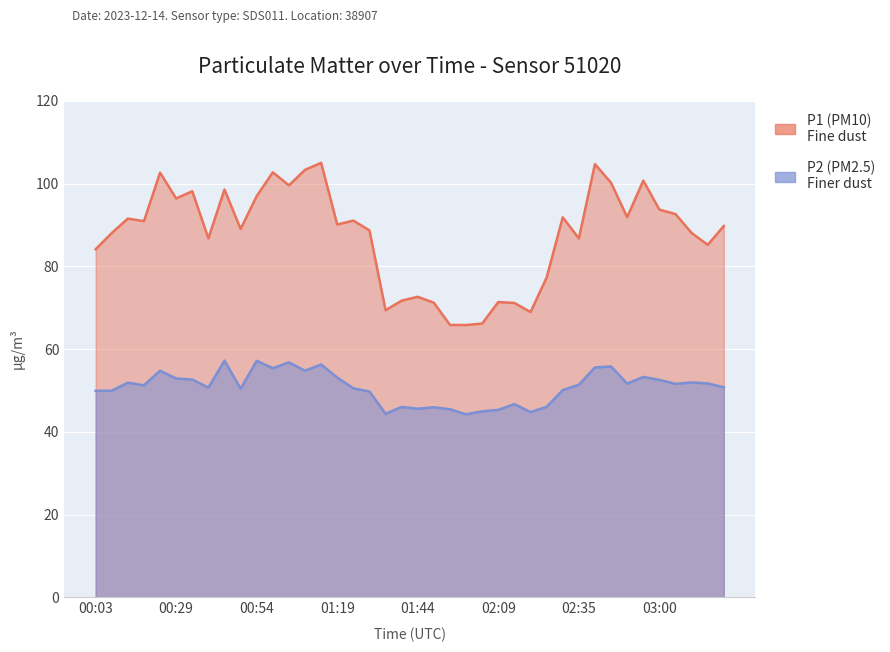

What is the total value across all series at 00:08?

138.0